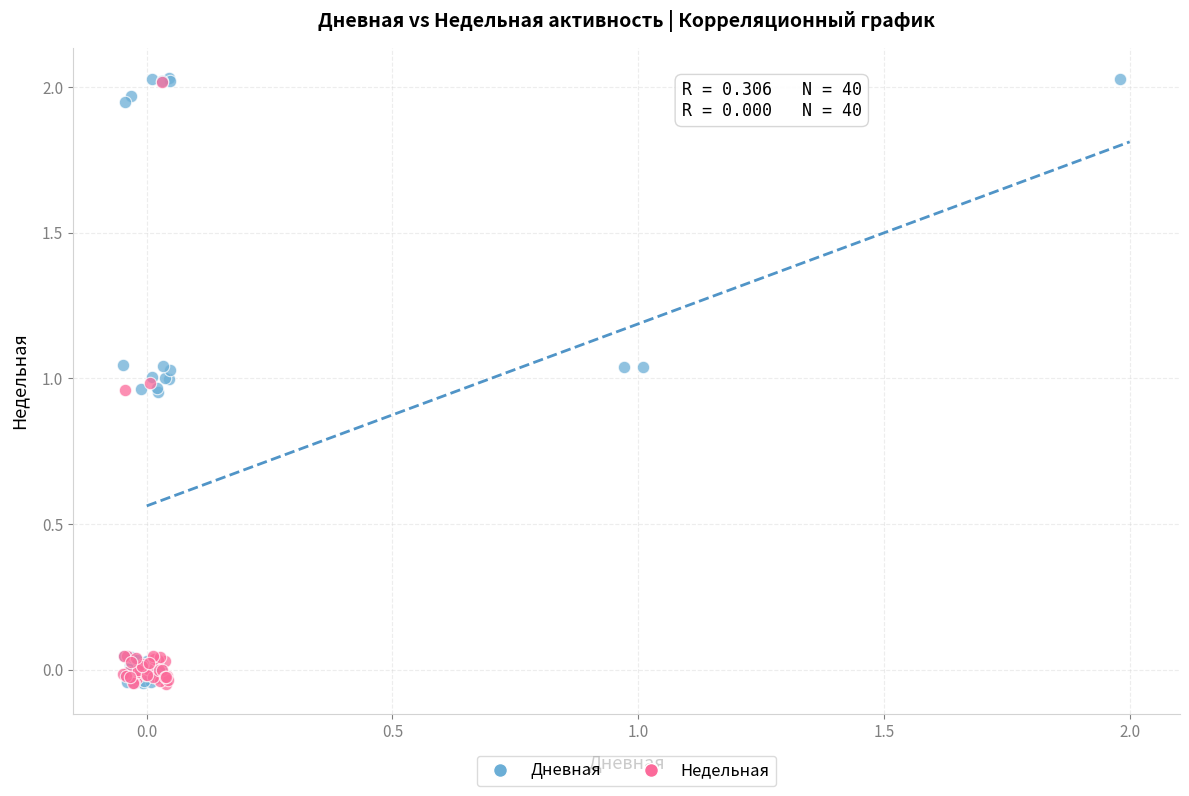

What are all the series names shown in the legend?

Дневная, Недельная